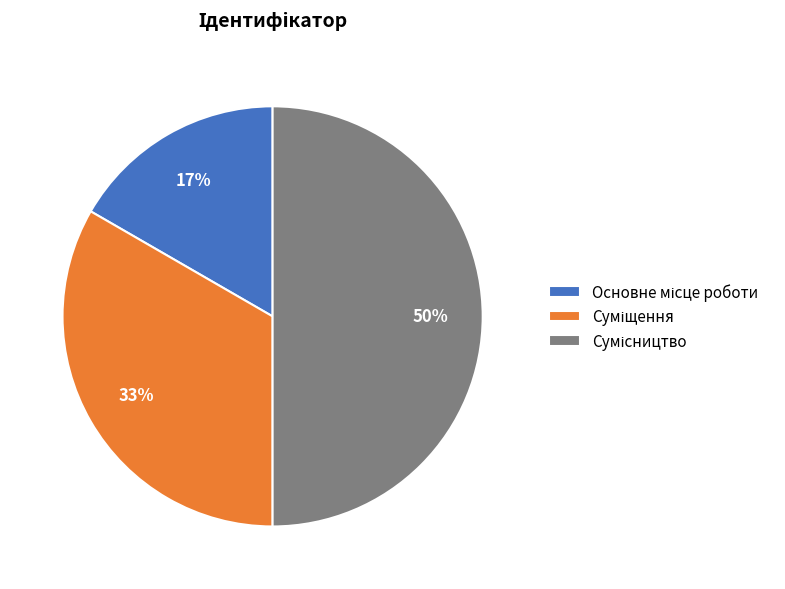

To the nearest percent, what is the difference between the largest and smallest slice percentages?

33%